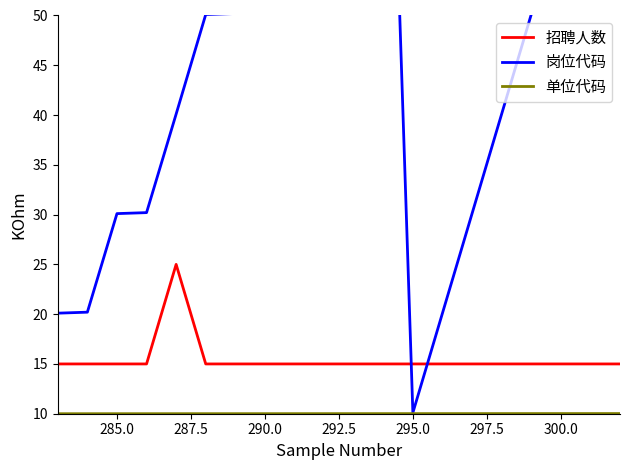

The 招聘人数 series shows 15.0 at 295.0. True or false?

True